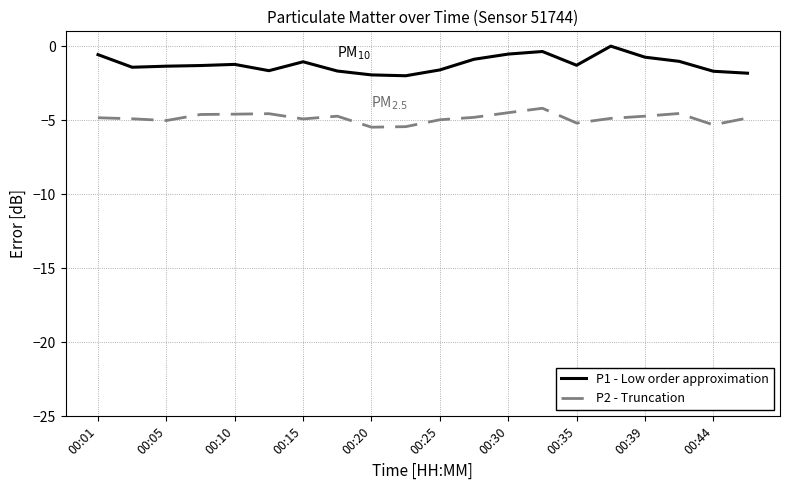

Which series has the widest spread of values?

P1 - Low order approximation